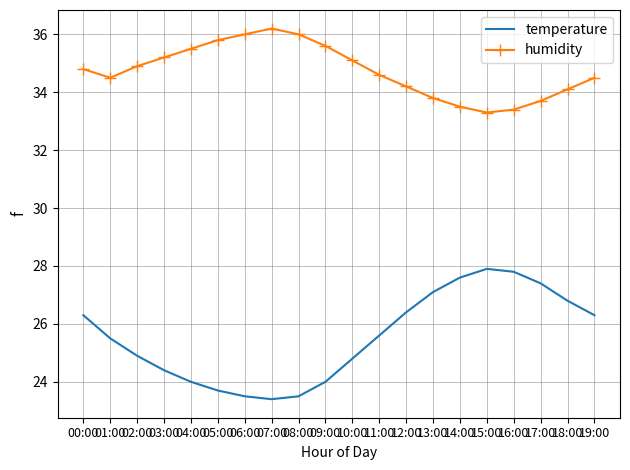

Rank the series by their average value, from highest to lowest.

humidity, temperature